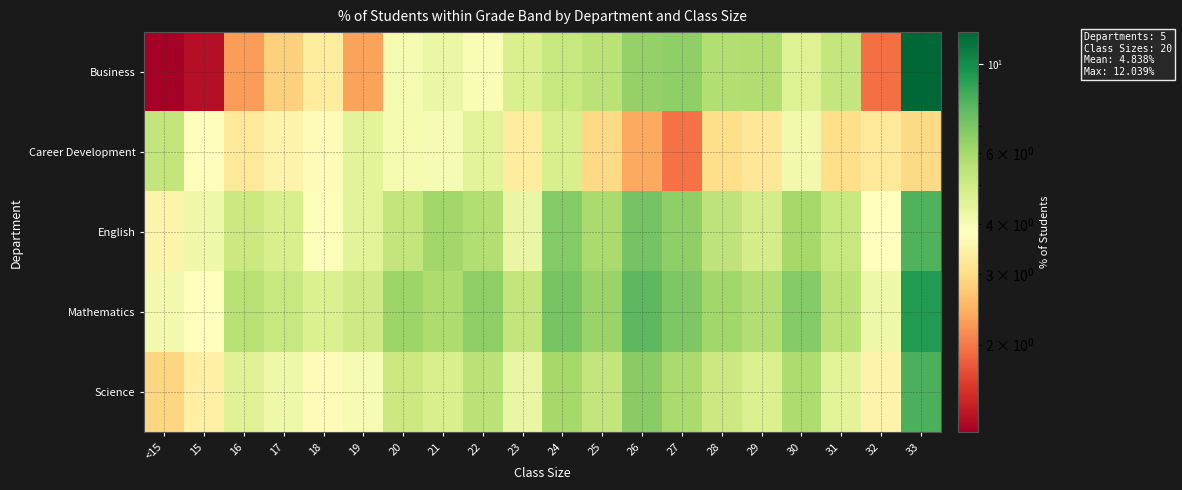

How many data points does each series have?

20